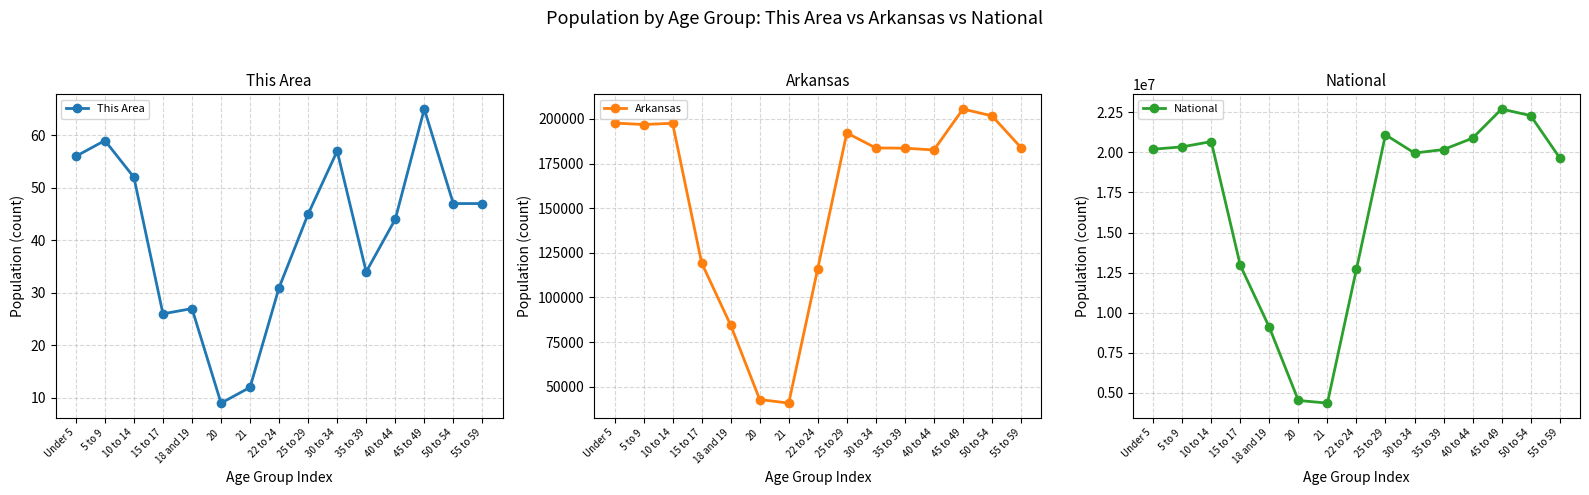

Where is the first local maximum for This Area?

5 to 9